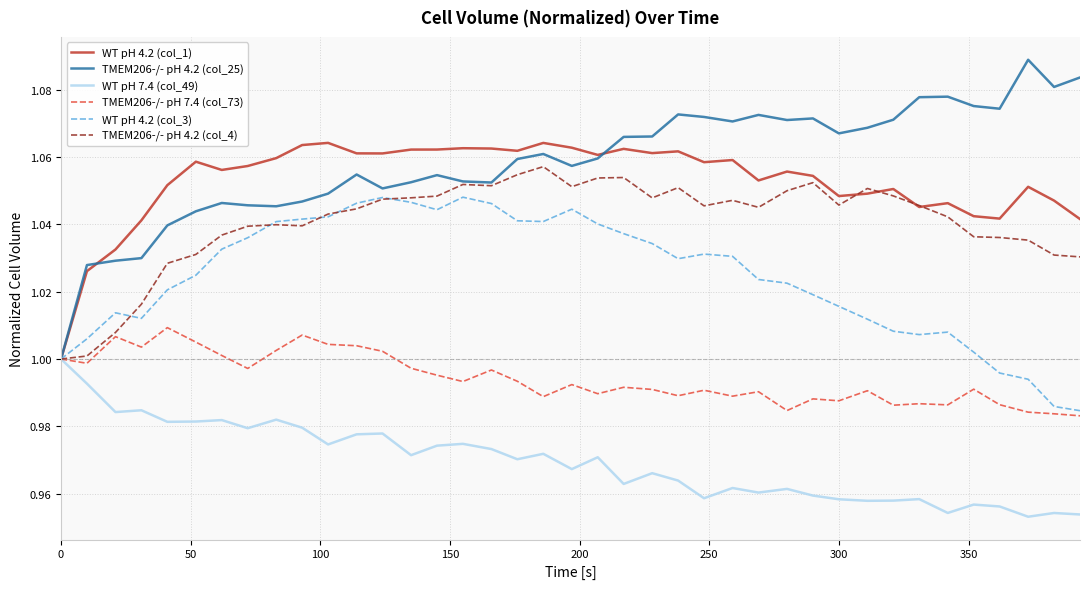

Count the number of data series in this chart.

6